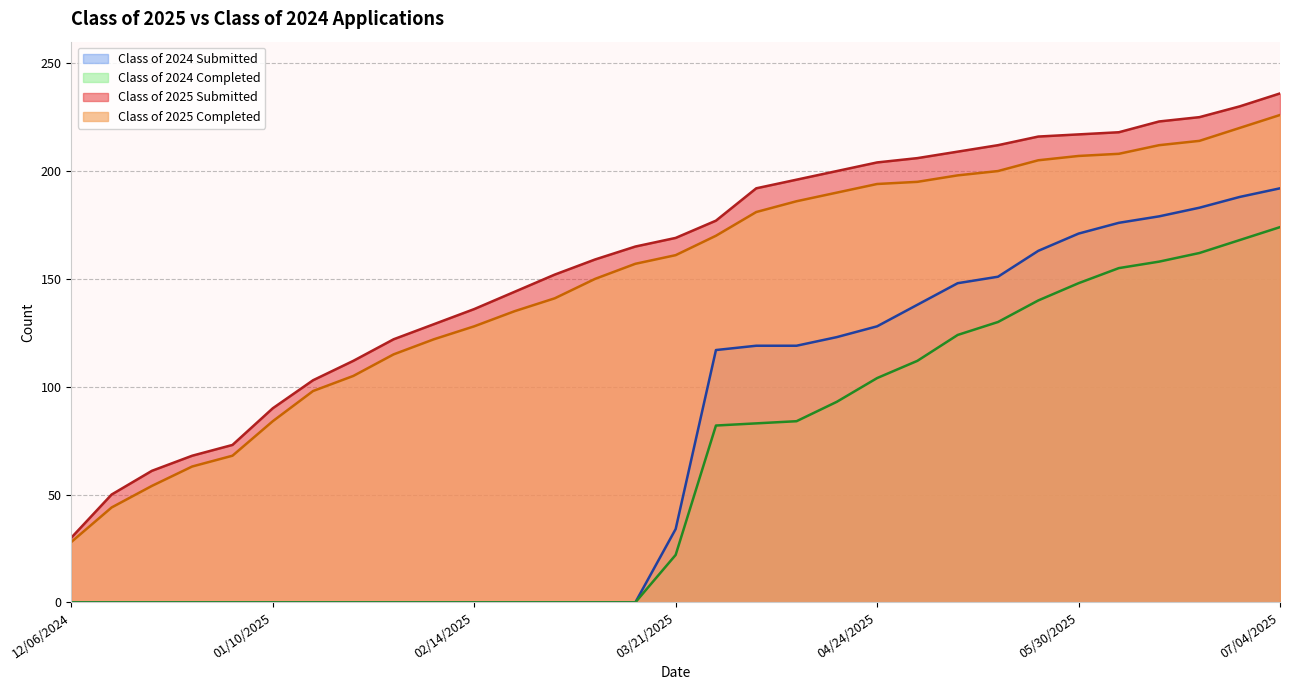

How many data points in Class of 2025 Completed are less than 161?

15